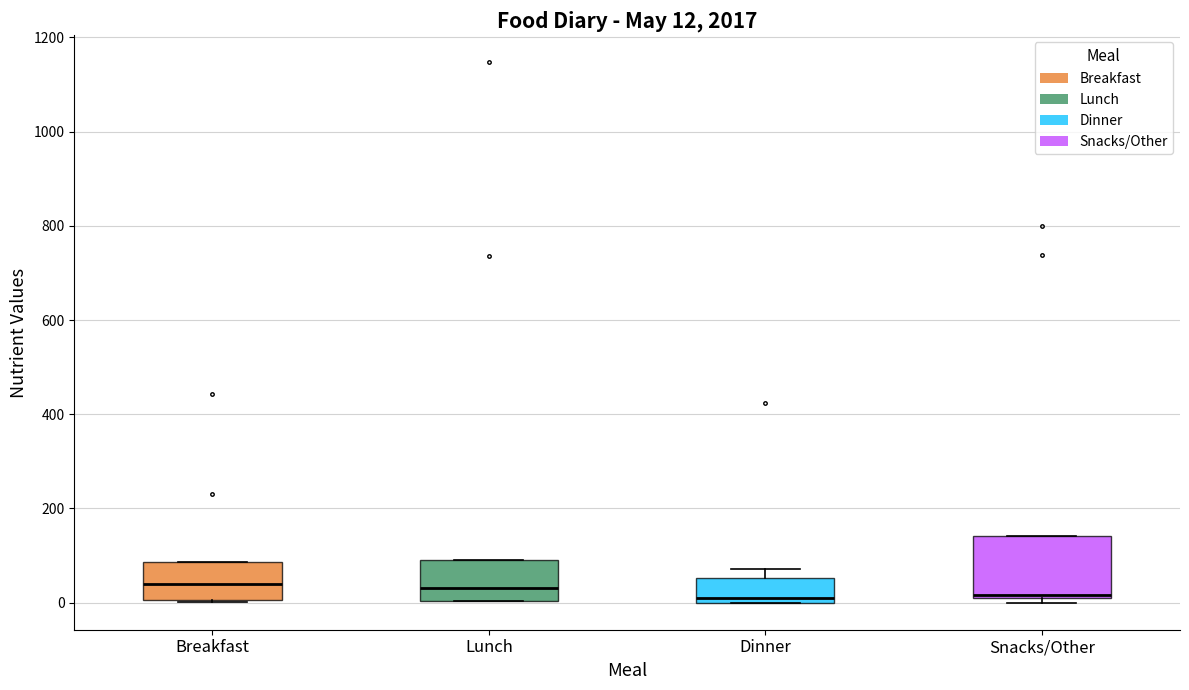

Comparing the boxes themselves (not the whiskers), which one is the tallest?

Snacks/Other